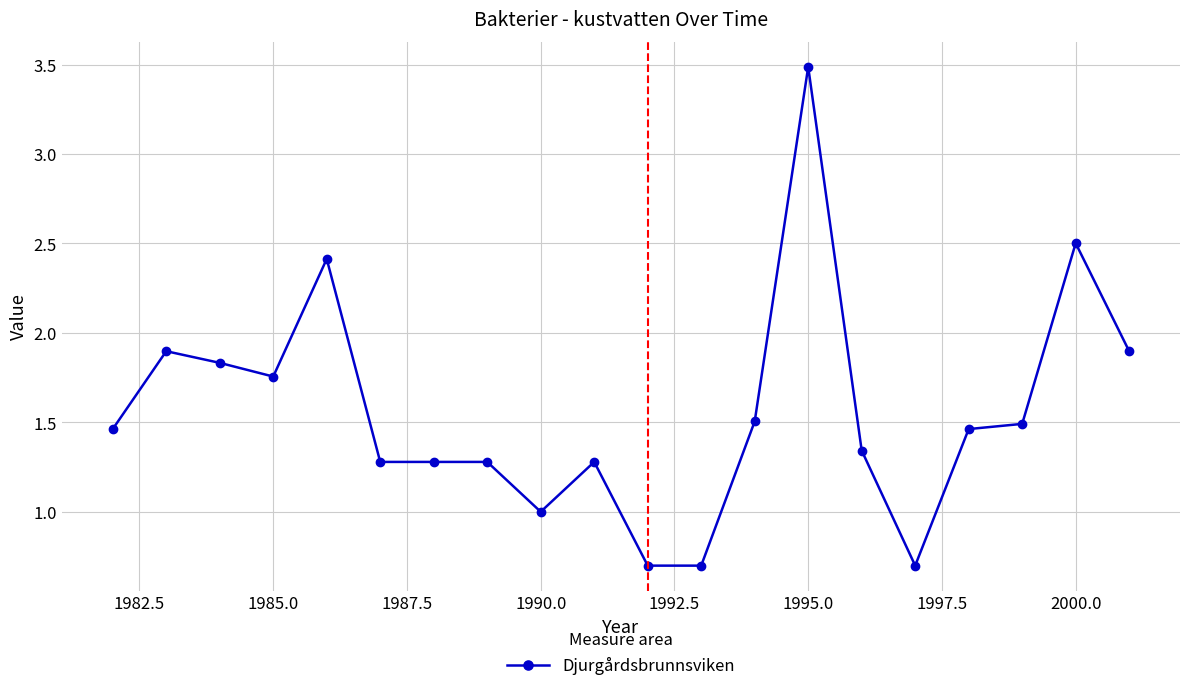

What is the maximum value shown in the chart?

3.5